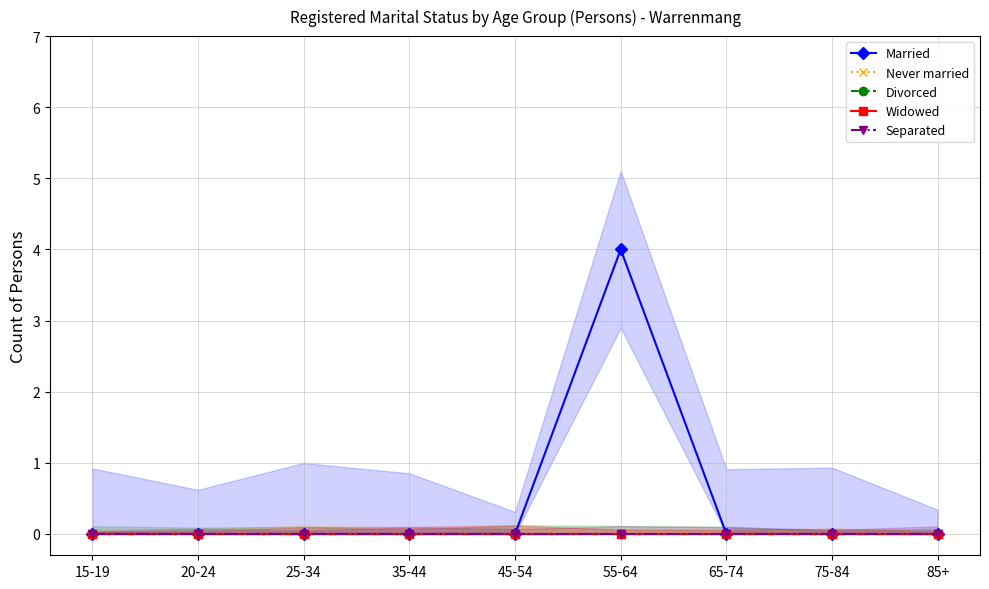

True or false: Never married and Married cross at least once.

False